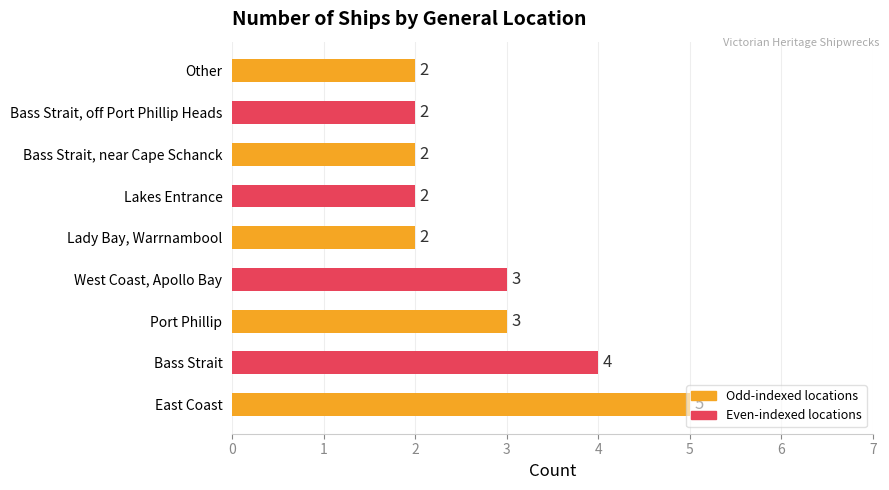

What is the minimum value shown in the chart?

2